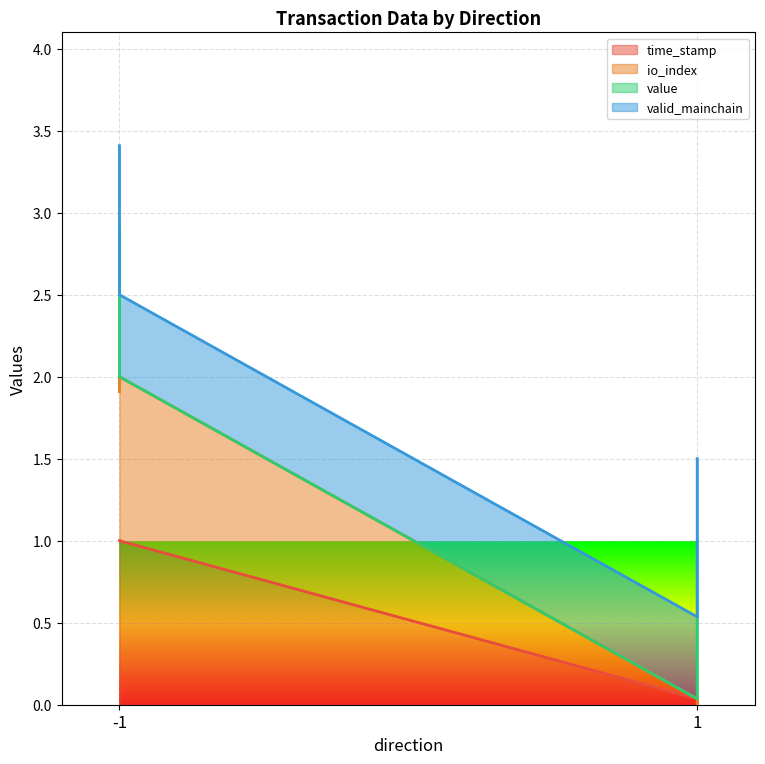

True or false: time_stamp and io_index intersect in this chart.

False